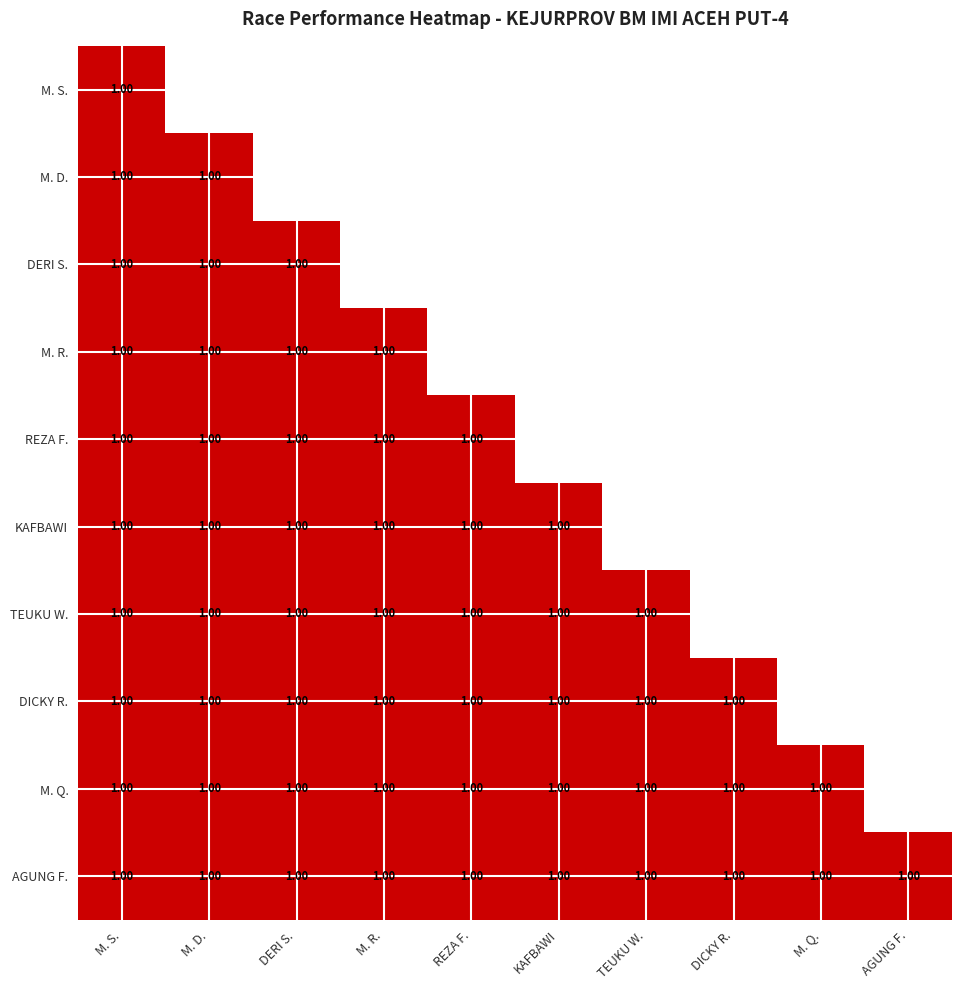

At how many categories does at least one series exceed 0?

10